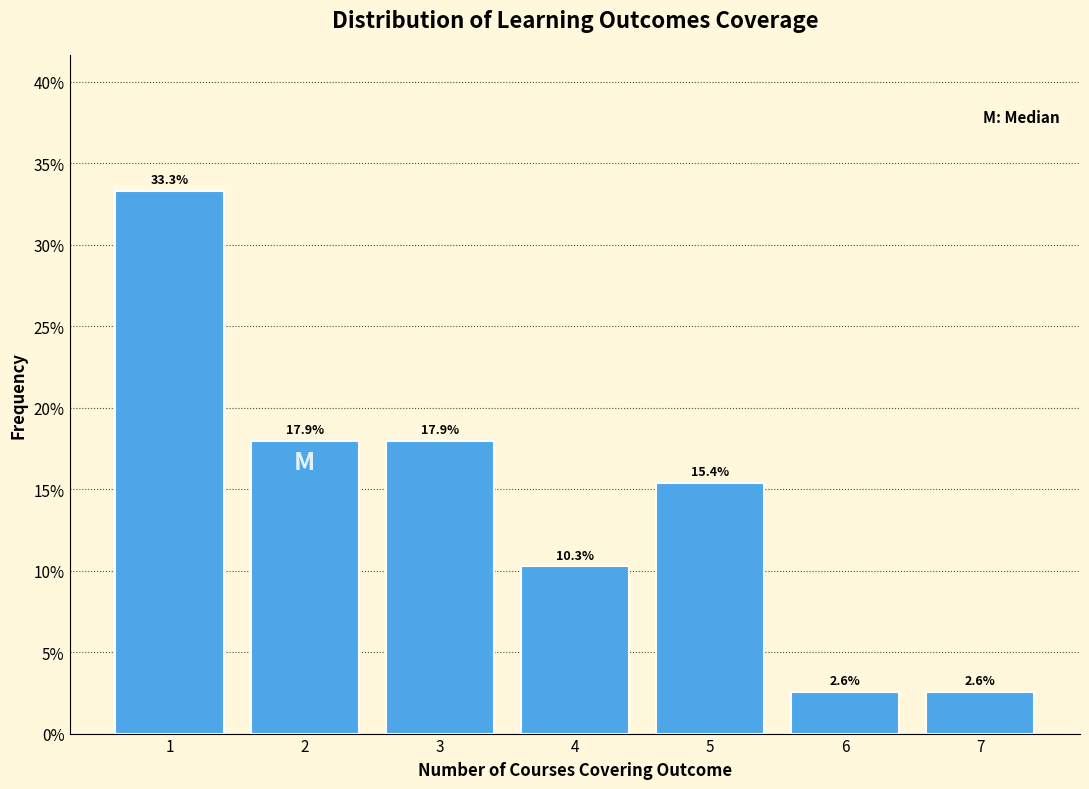

Reading left to right, list all the values displayed in this chart.

1=33.3	2=17.9	3=17.9	4=10.3	5=15.4	6=2.6	7=2.6